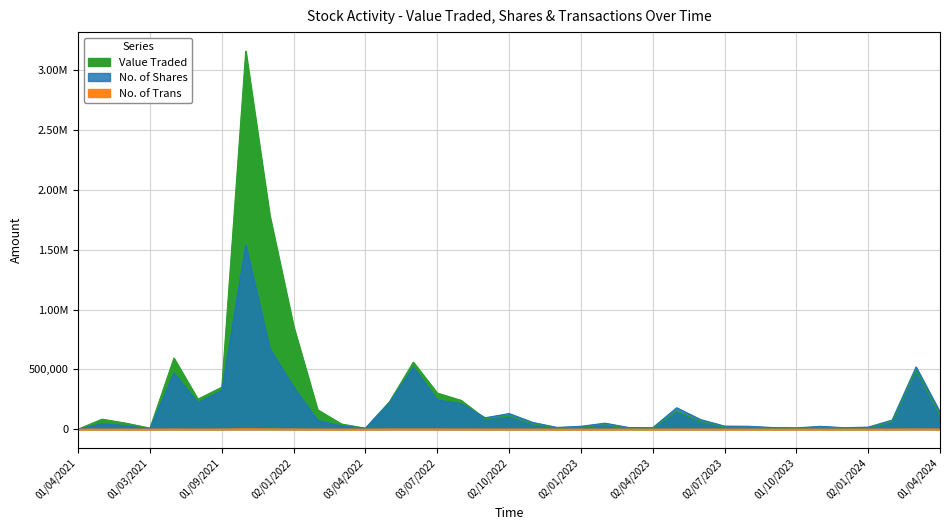

What are all the series names shown in the legend?

Value Traded, No. of Shares, No. of Trans